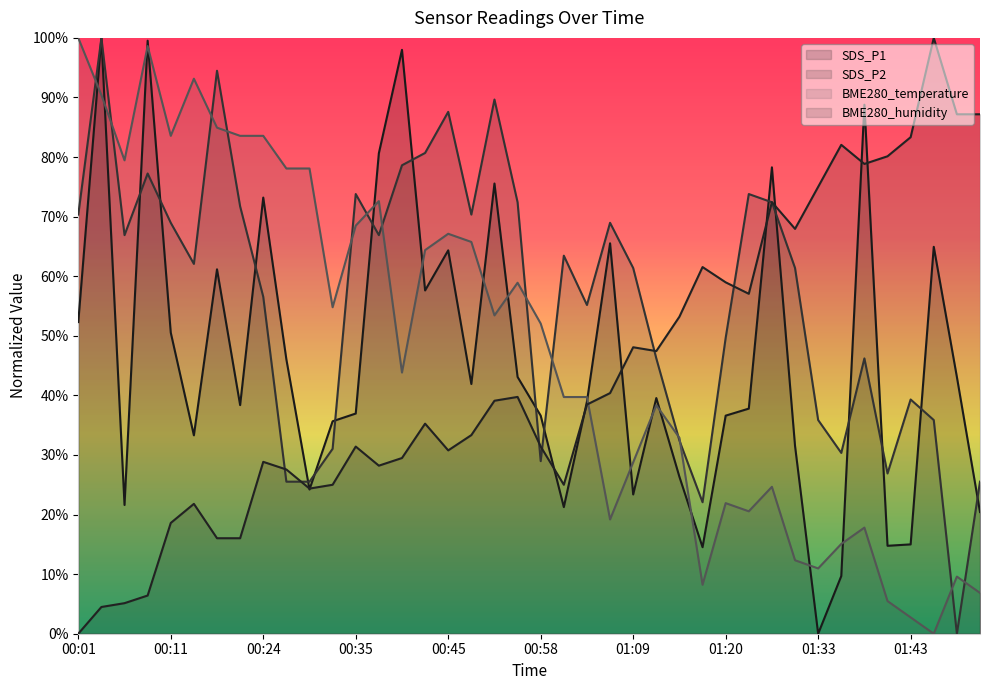

How many lines are shown in the chart?

4